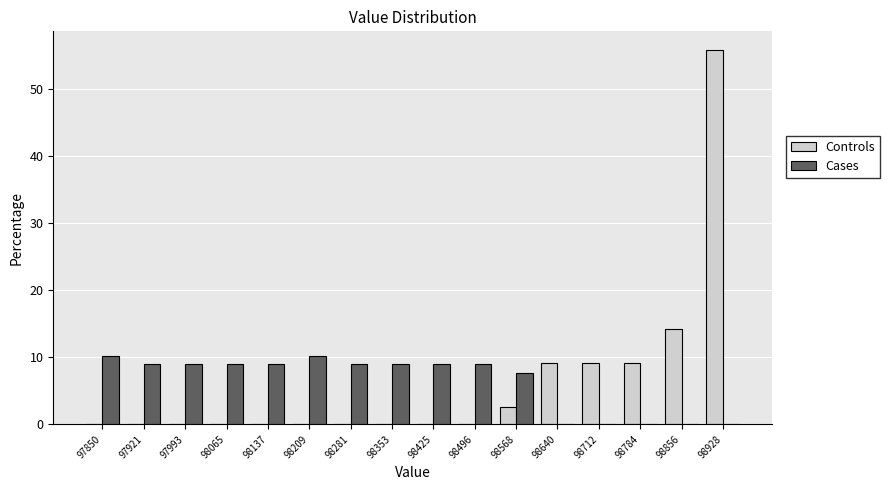

Which series changed the most between 98496 and 98856?

Controls